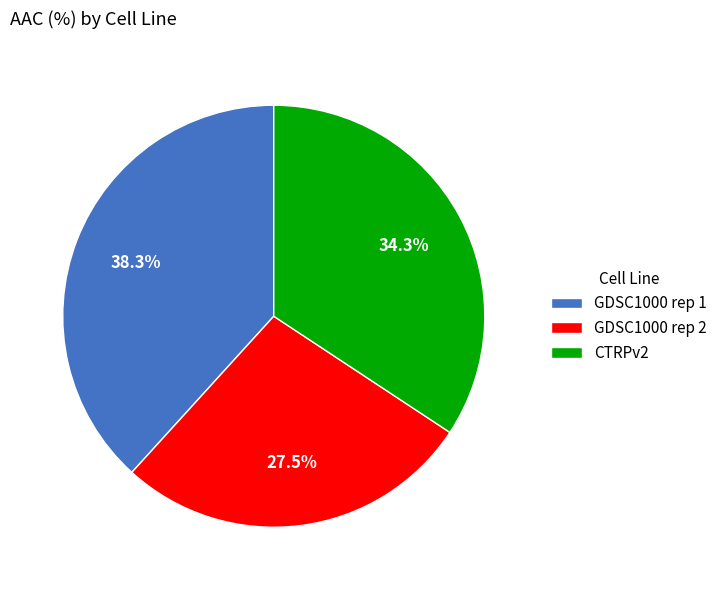

Rank the categories by value from lowest to highest.

GDSC1000 rep 2, CTRPv2, GDSC1000 rep 1